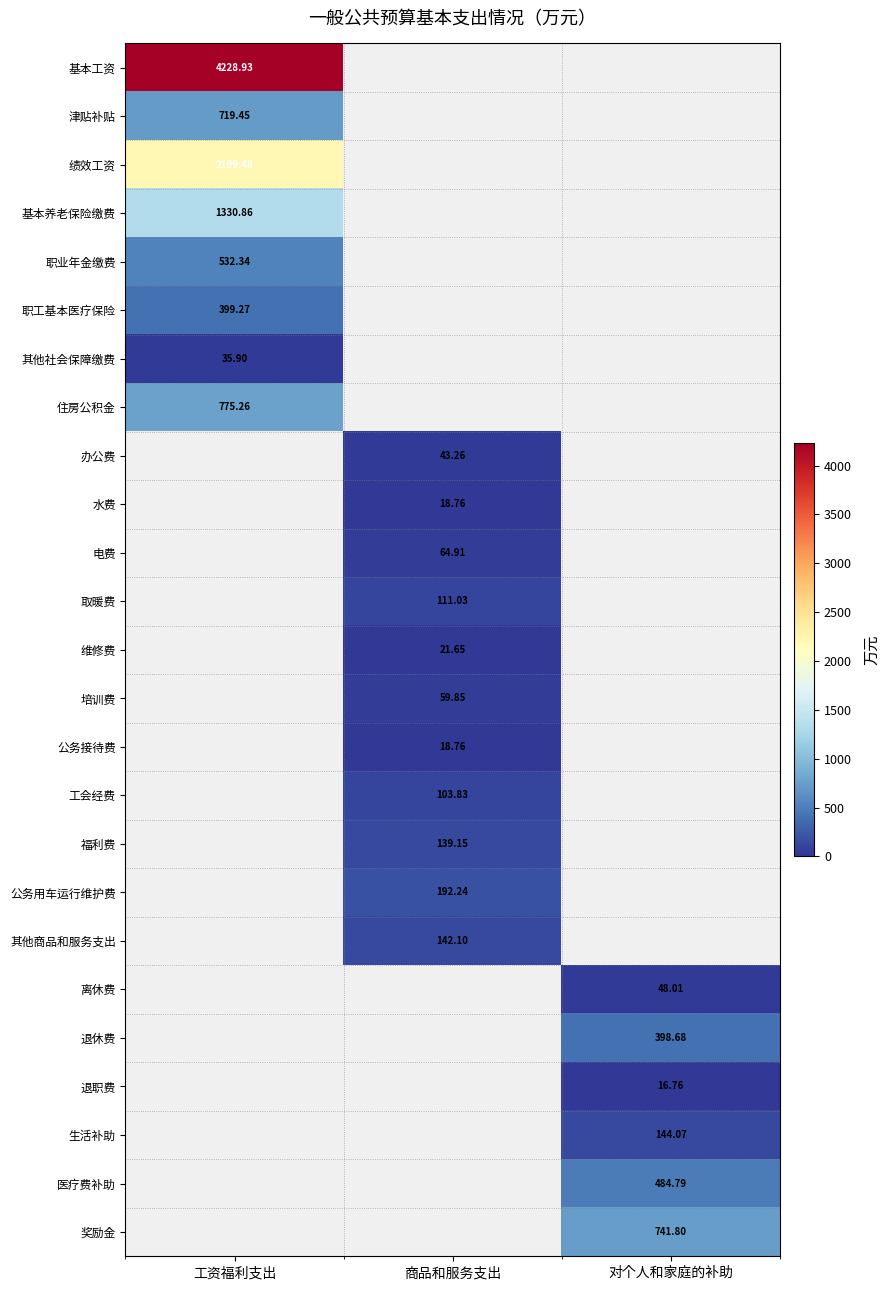

Count the number of categories in the chart.

3